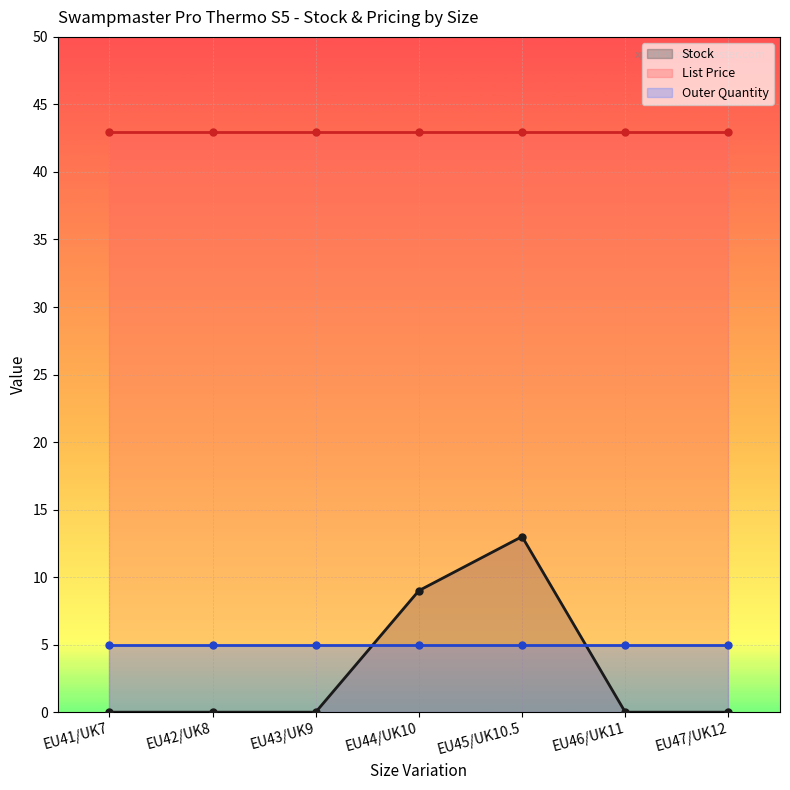

Which series changed the most between EU42/UK8 and EU47/UK12?

Stock